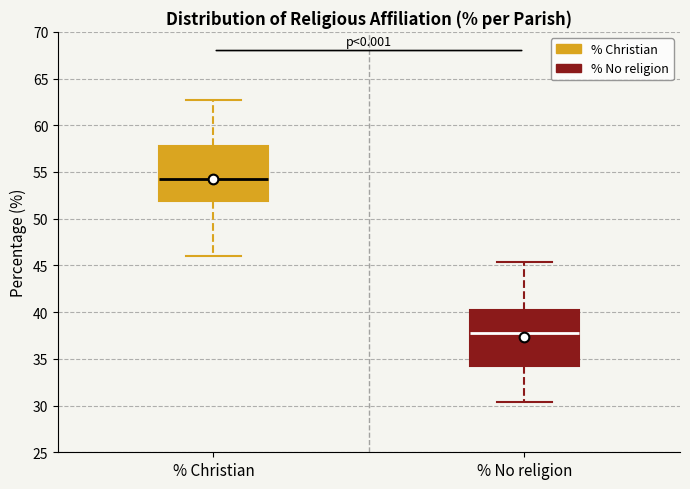

Reading left to right, read every box against the y-axis: the position of its median line, the range the box covers, and the ends of its whiskers. The values are not printed on the chart, so give them approximately, as read against the axis.

% Christian: median 54.5, box 52.0 to 58.0, whiskers 46.0 to 62.5
% No religion: median 37.5, box 34.5 to 40.0, whiskers 30.5 to 45.5